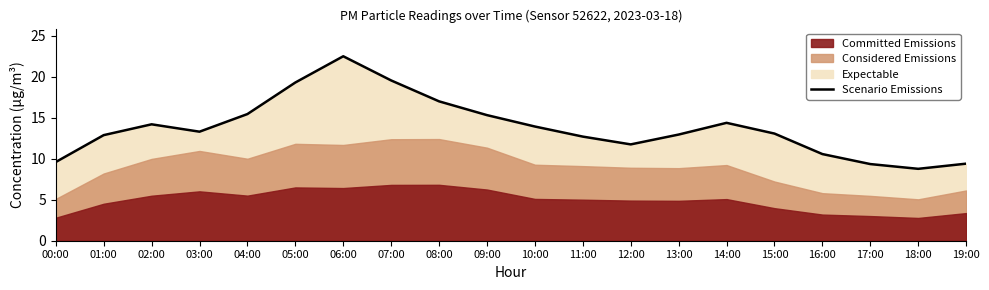

Does the chart display data point markers on the line(s)?

No